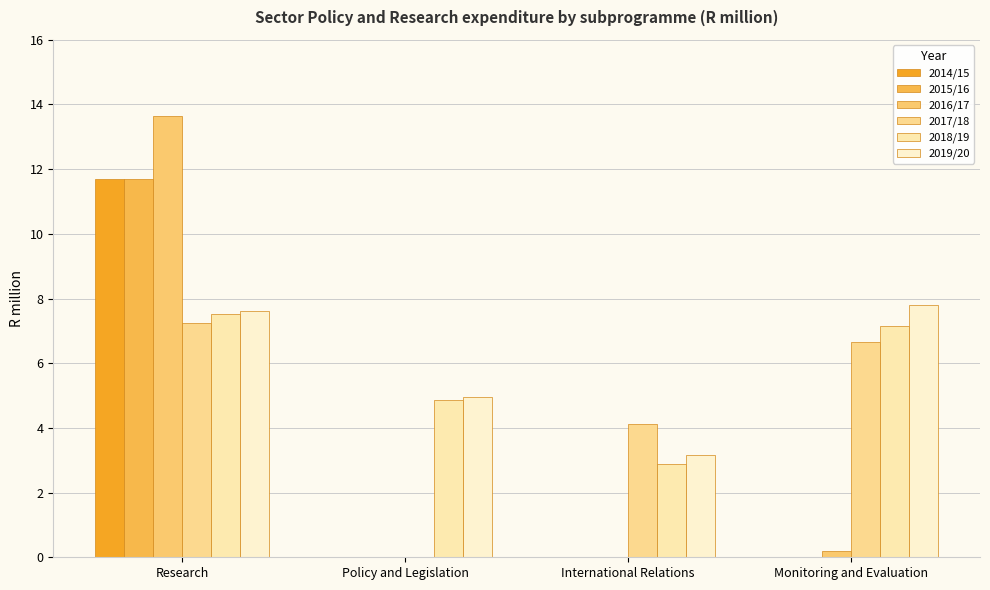

What position from the left is Monitoring and Evaluation?

4